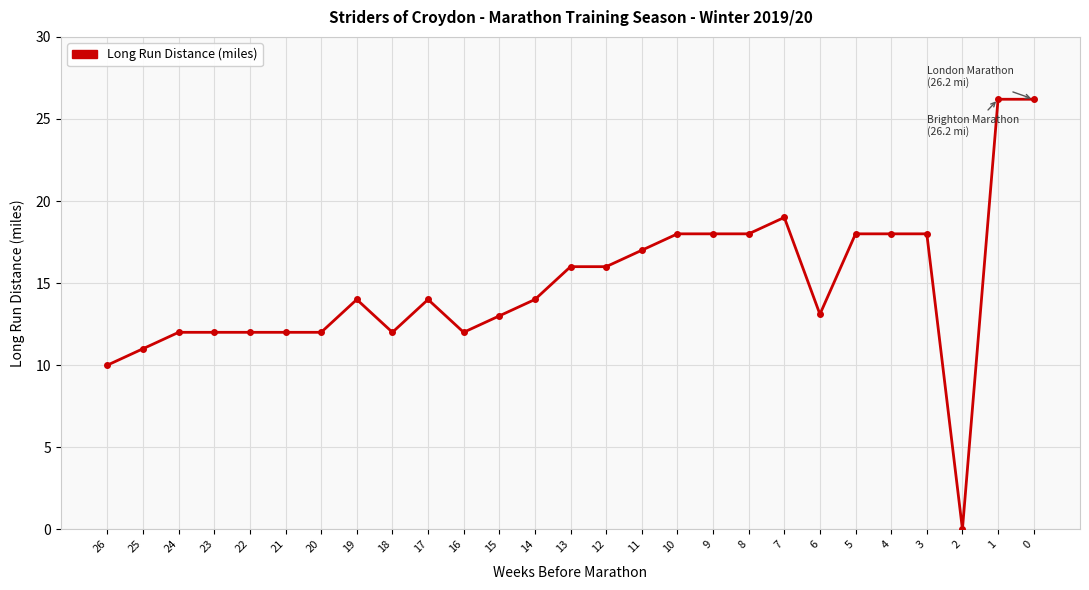

What is the value of the 26th point from the left?

26.2